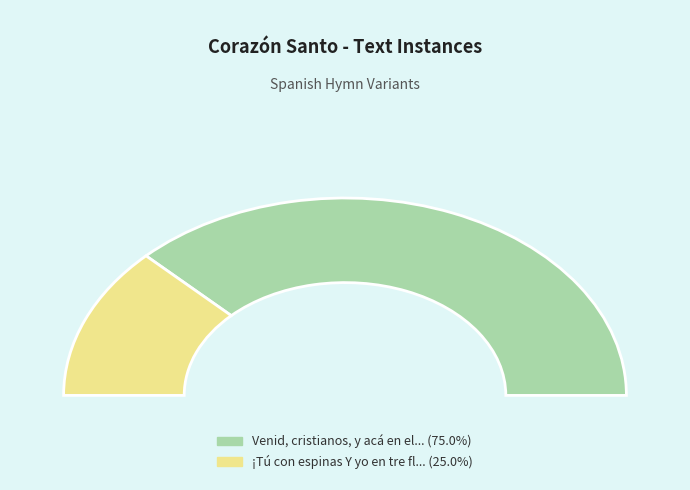

To the nearest percent, what portion does Venid, cristianos, y acá en el suelo represent?

75%